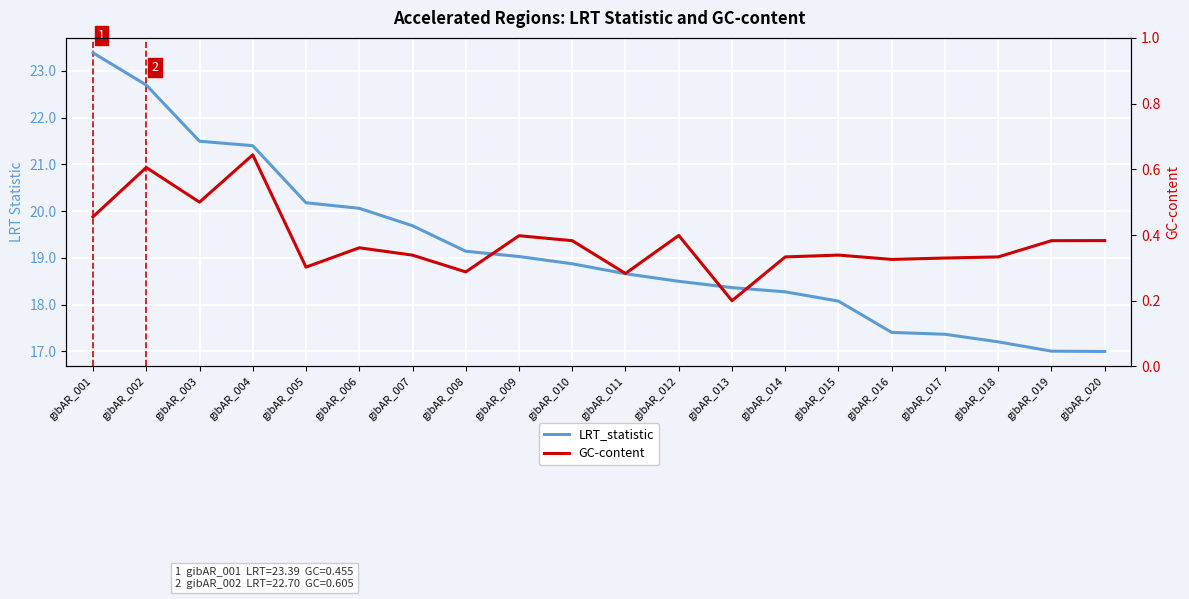

What is the average value of the GC-content series?

0.4